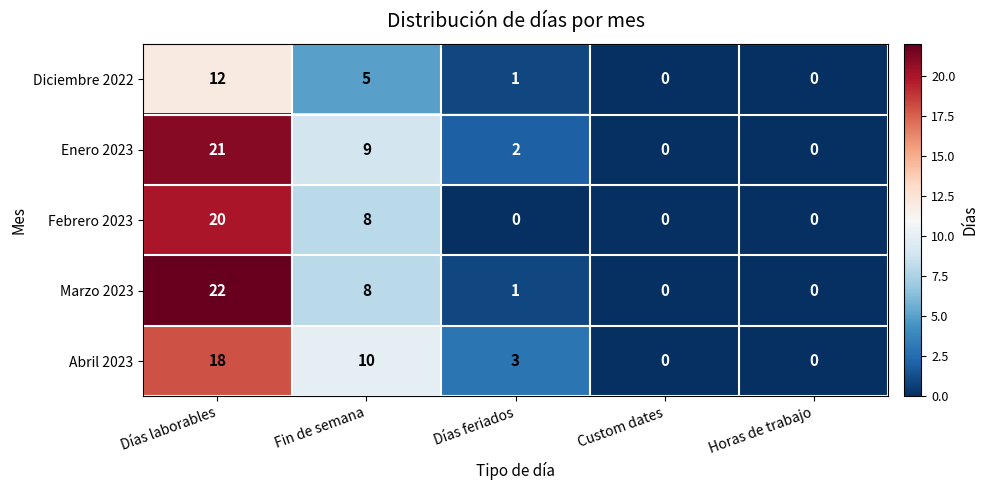

What is the spread (max minus min) of values at Fin de semana?

5